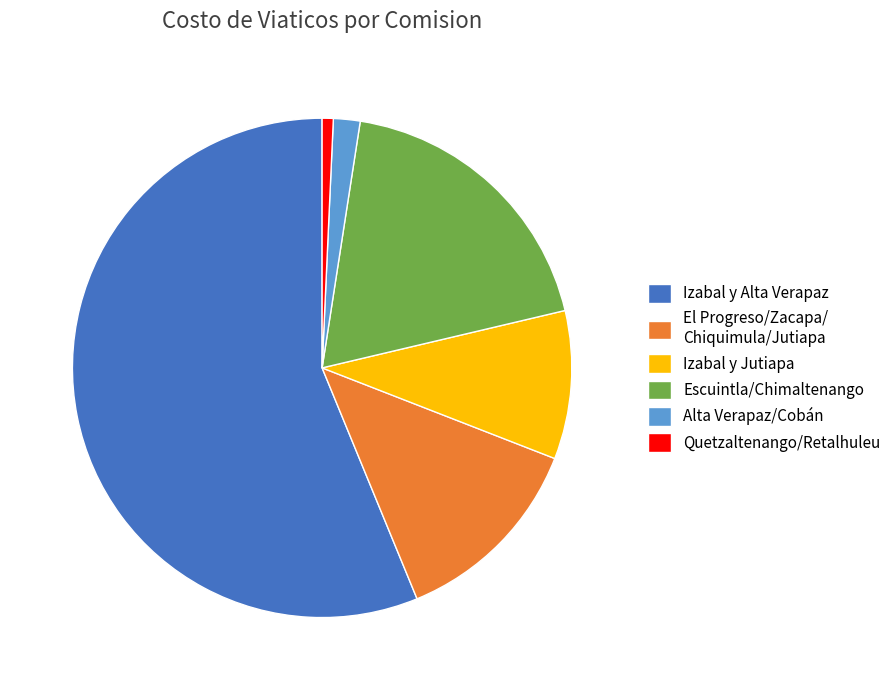

Rank the categories by value from highest to lowest.

Izabal y Alta Verapaz, Escuintla/Chimaltenango, El Progreso/Zacapa/ Chiquimula/Jutiapa, Izabal y Jutiapa, Alta Verapaz/Cobán, Quetzaltenango/Retalhuleu